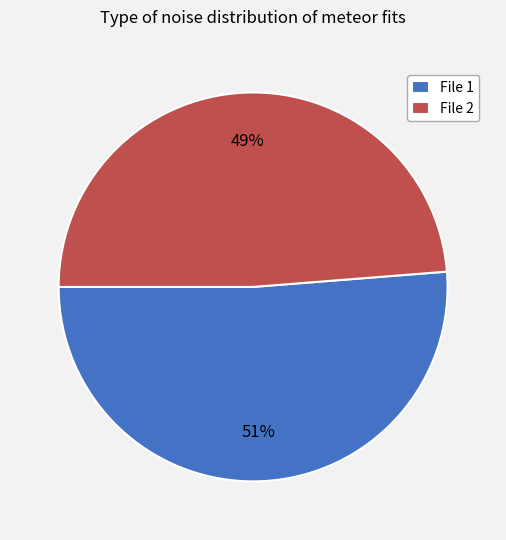

Which slice represents more than half of the pie?

File 1